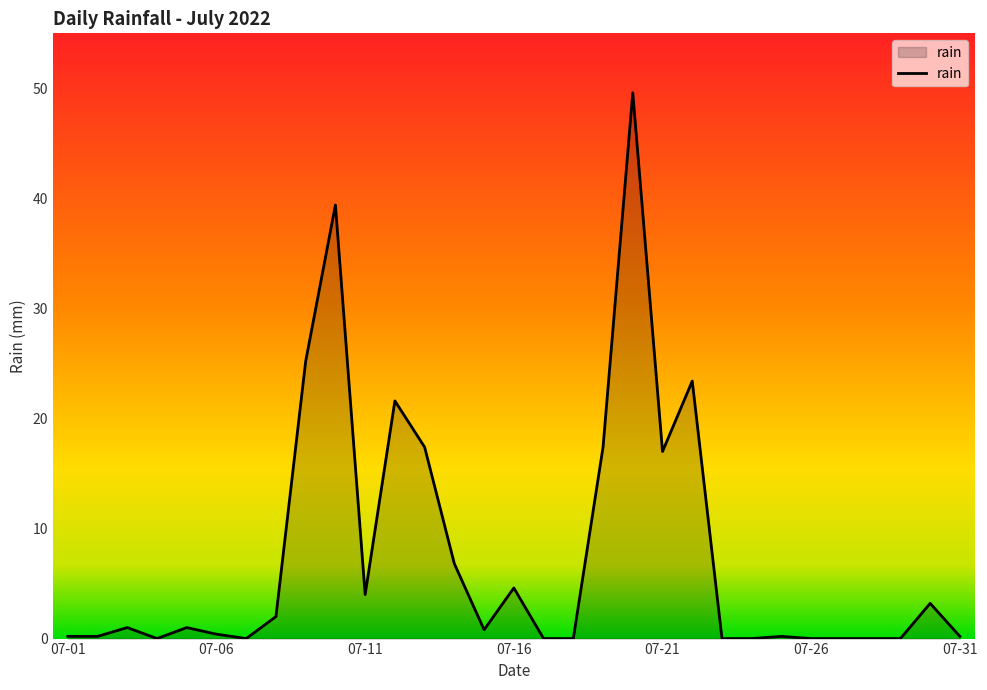

What is the difference between the maximum and minimum values?

49.6